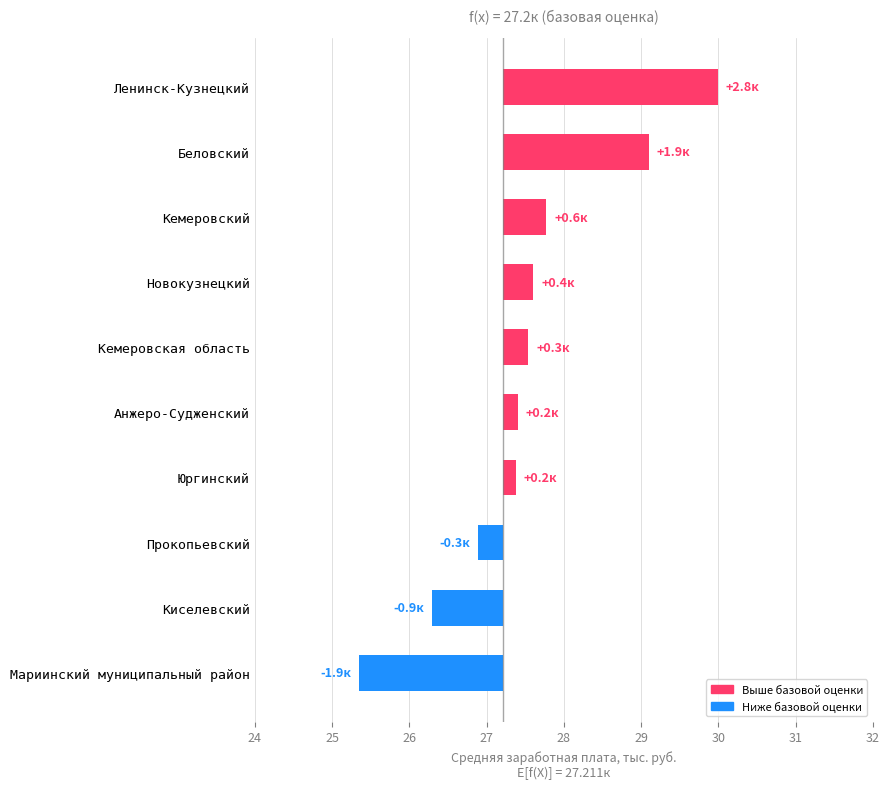

Where is the data nearest to the value 0?

Юргинский